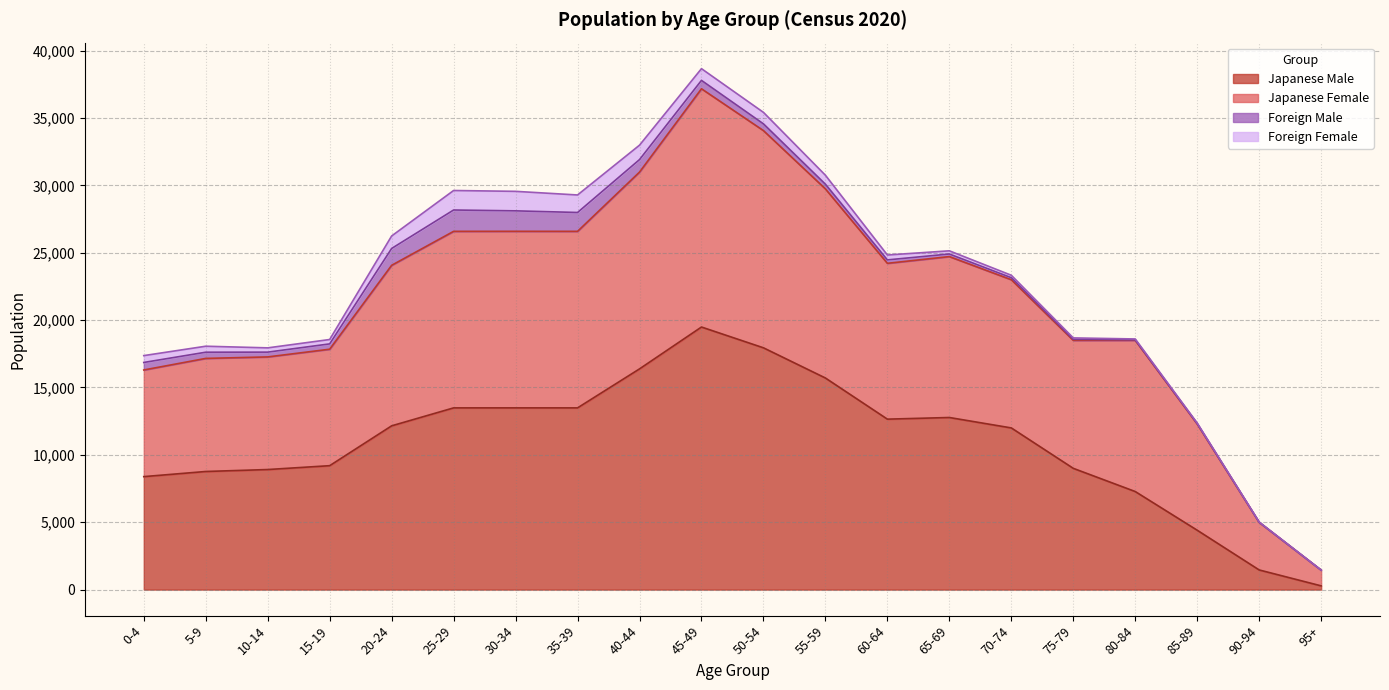

Does the chart have visible grid lines?

Yes